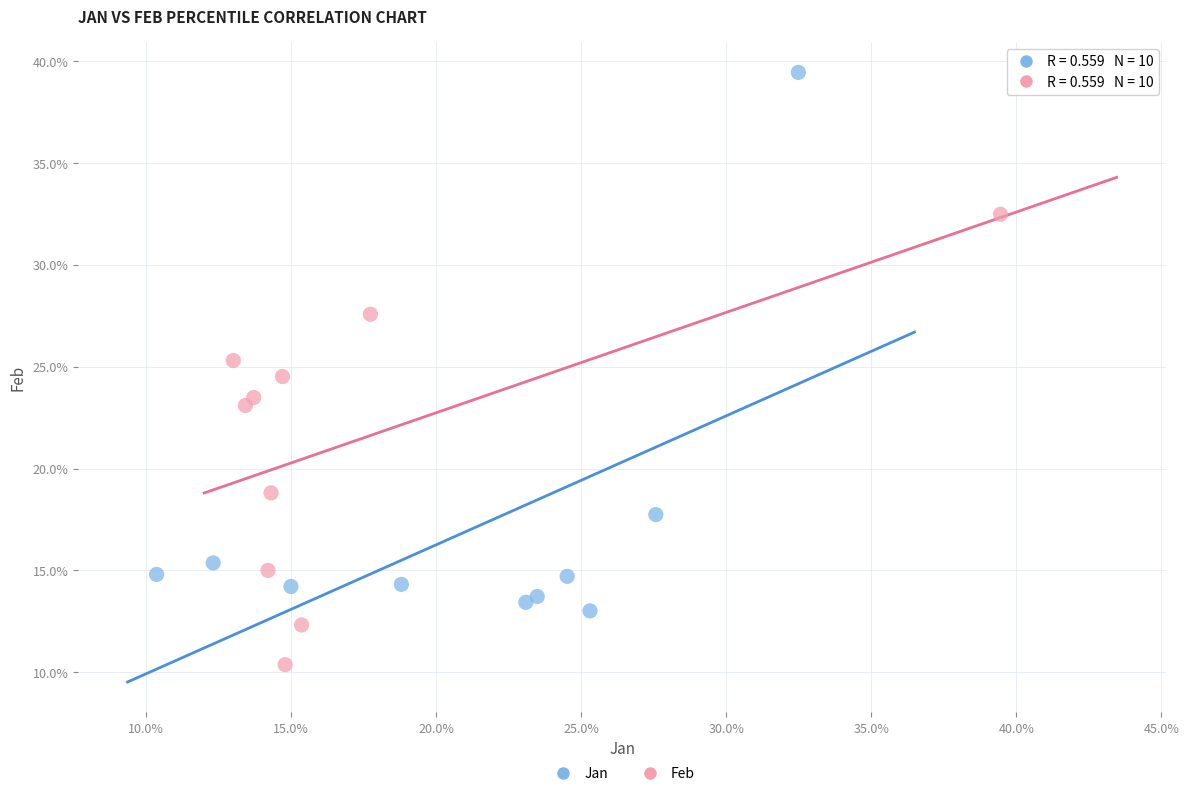

What are all the series names shown in the legend?

Jan, Feb